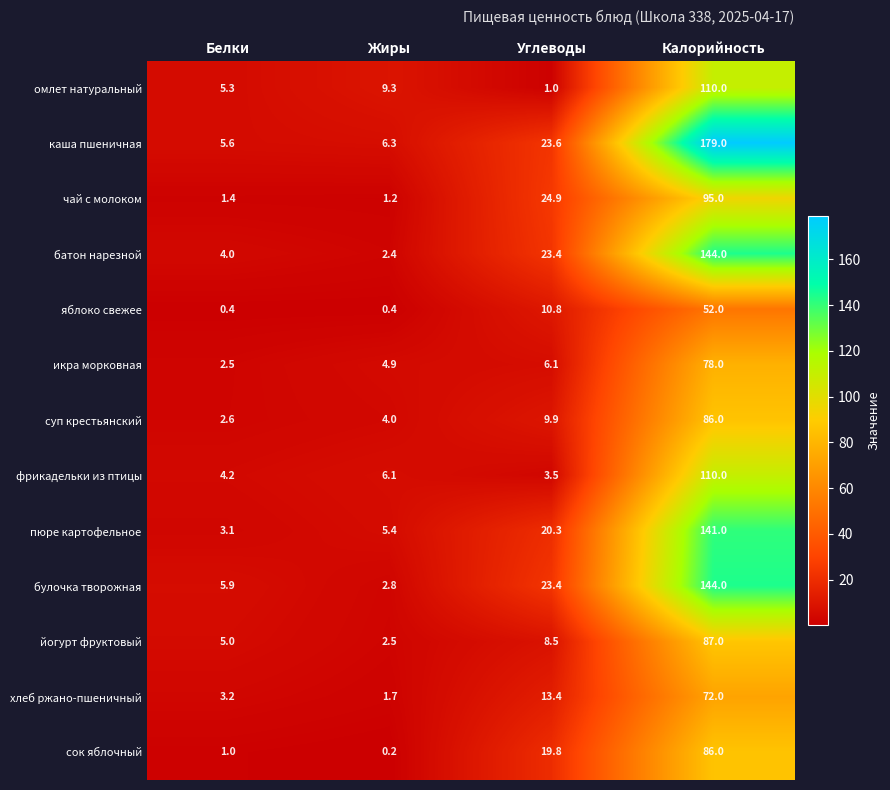

What is the maximum value for суп крестьянский?

86.0